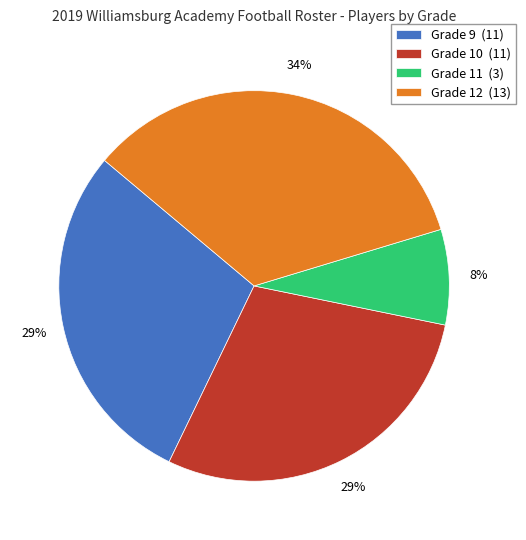

To the nearest percent, what percentage of the pie is Grade 10?

29%